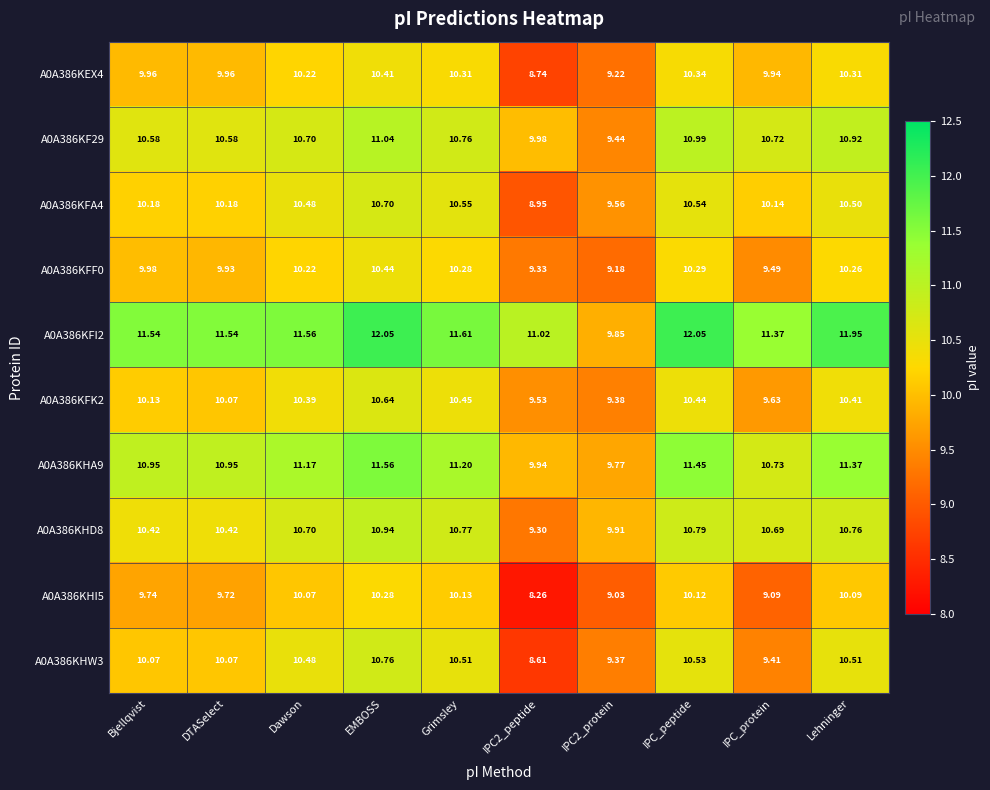

At which label does A0A386KFK2 reach its peak?

EMBOSS